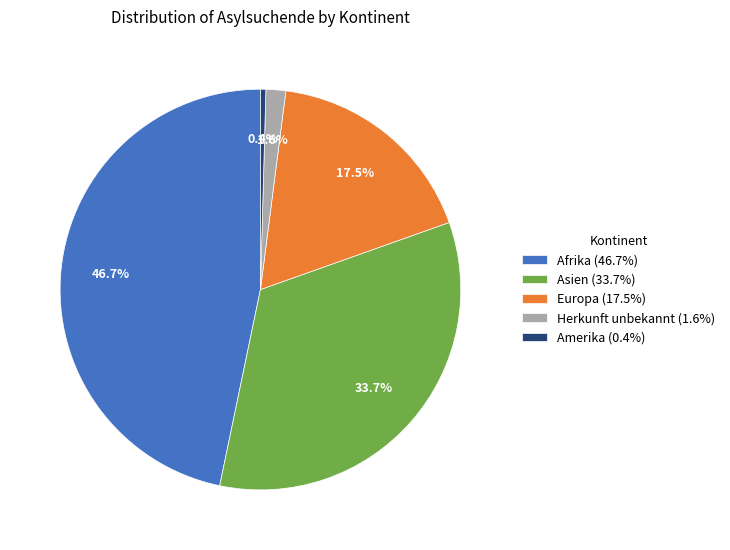

Combined, what portion of the pie is Asien and Amerika?

34.1%